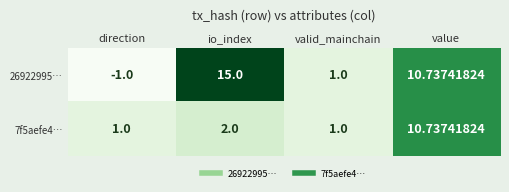

Which label corresponds to the smallest value in the chart?

direction